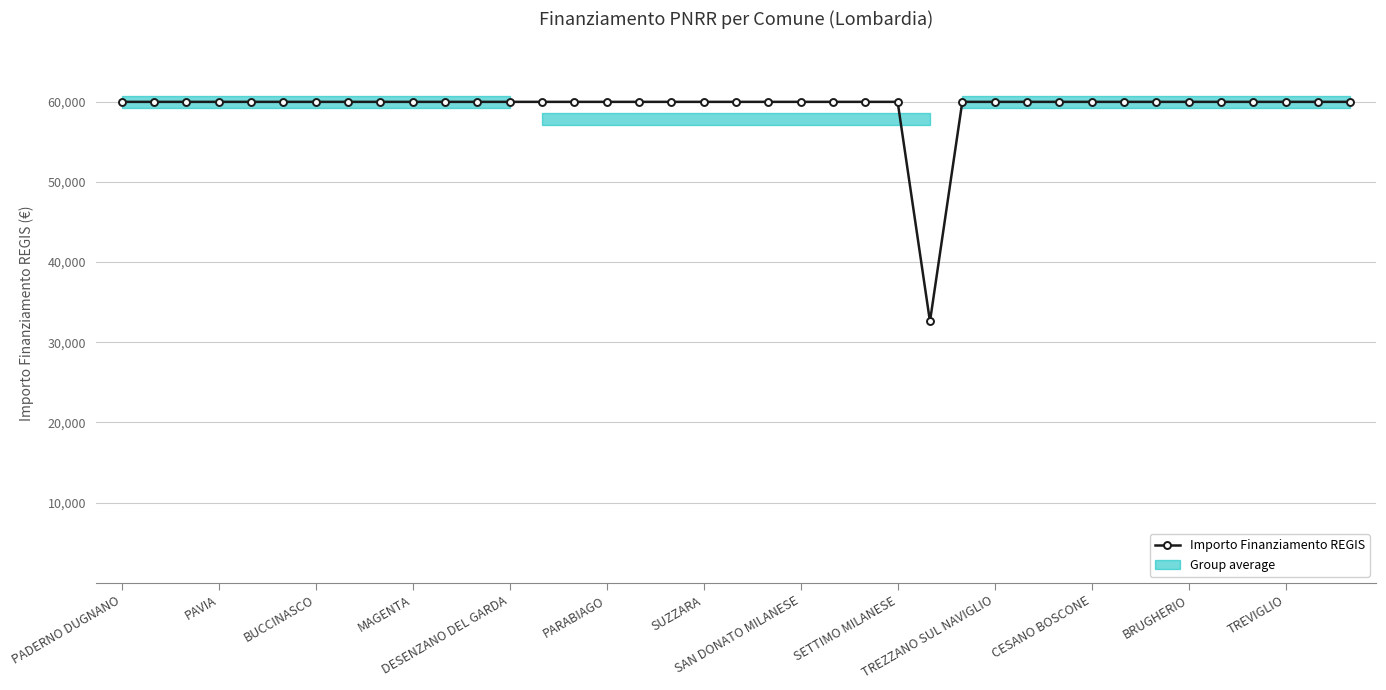

What is the maximum value shown in the chart?

59966